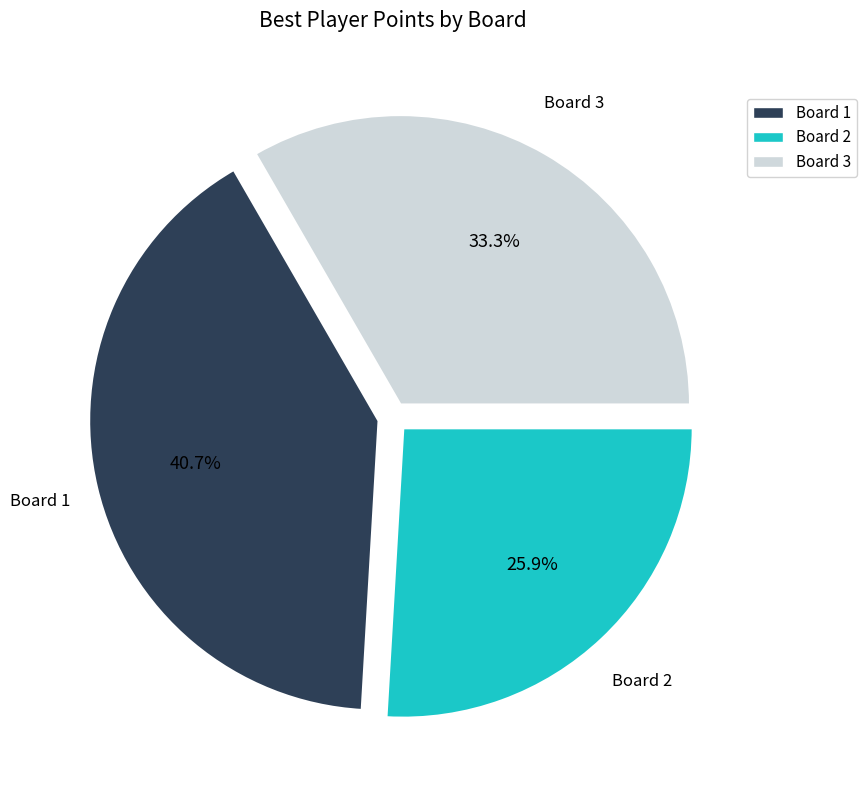

Between Board 1 and Board 2, which is larger?

Board 1